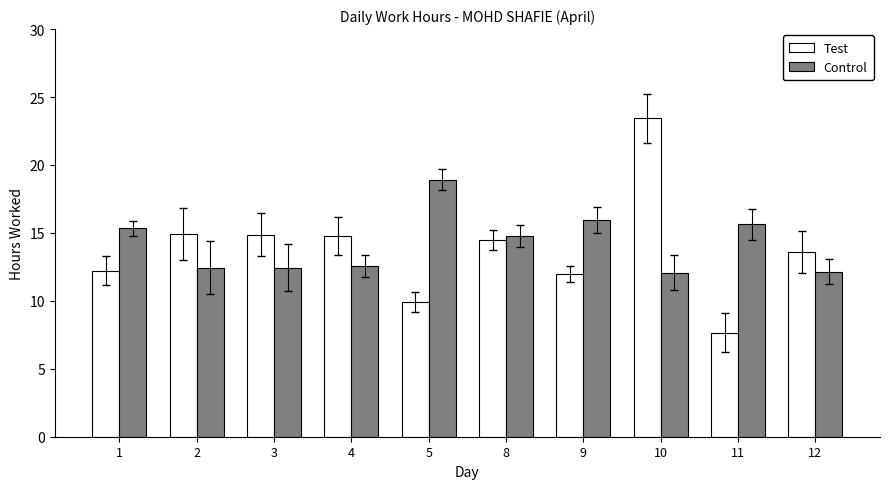

How many data points in Control are less than 14?

5